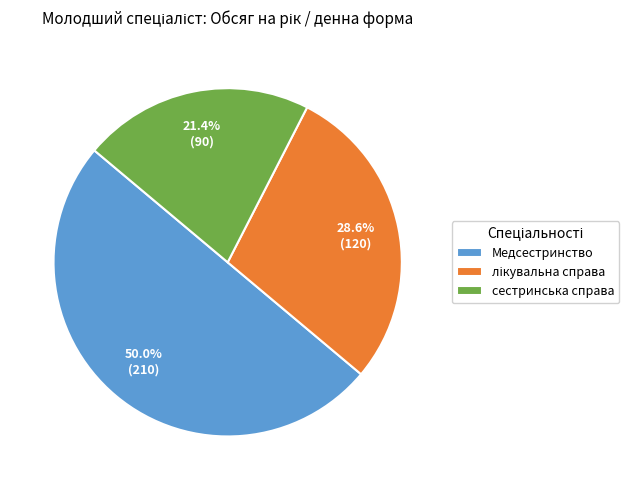

What percentage is the сестринська справа slice, to the nearest percent?

21%